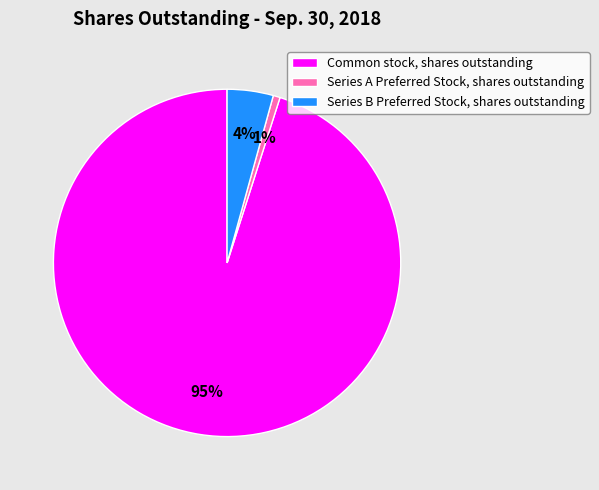

Does Common stock, shares outstanding represent more than half of the total?

Yes